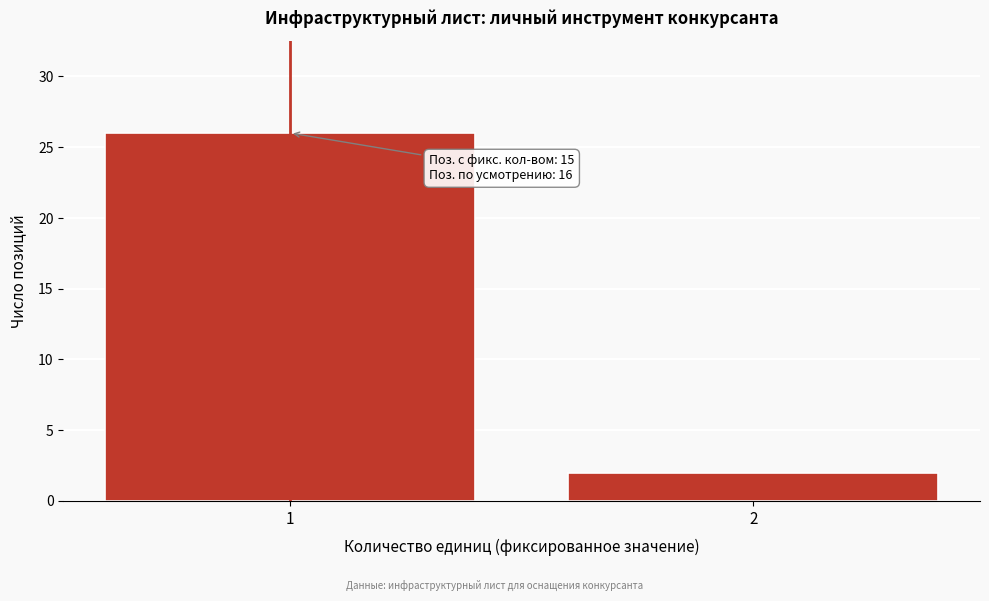

Reading left to right, transcribe all the data shown in this chart.

26	2